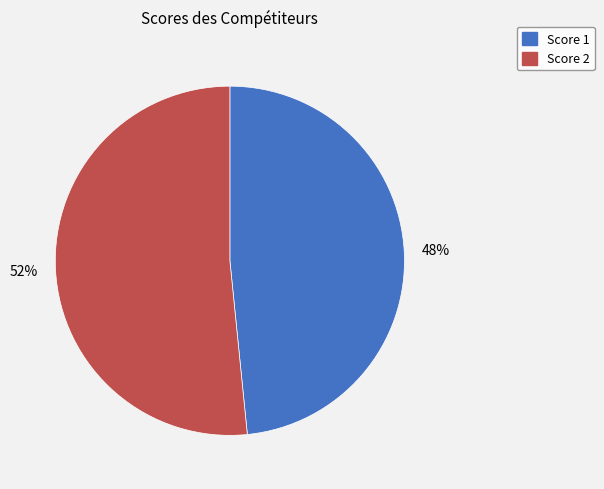

What percentage is the Score 1 slice, to the nearest percent?

48%